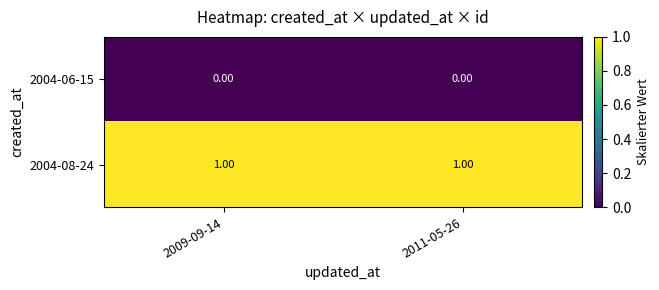

Rank the series at 2009-09-14 from lowest to highest value.

2004-06-15, 2004-08-24